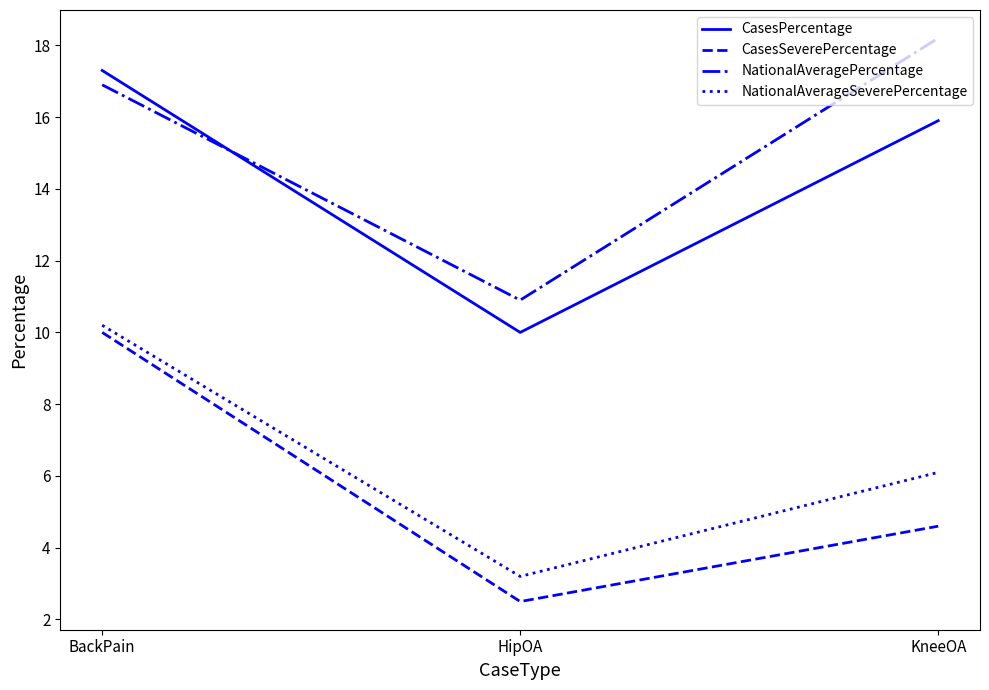

How many lines are shown in the chart?

4